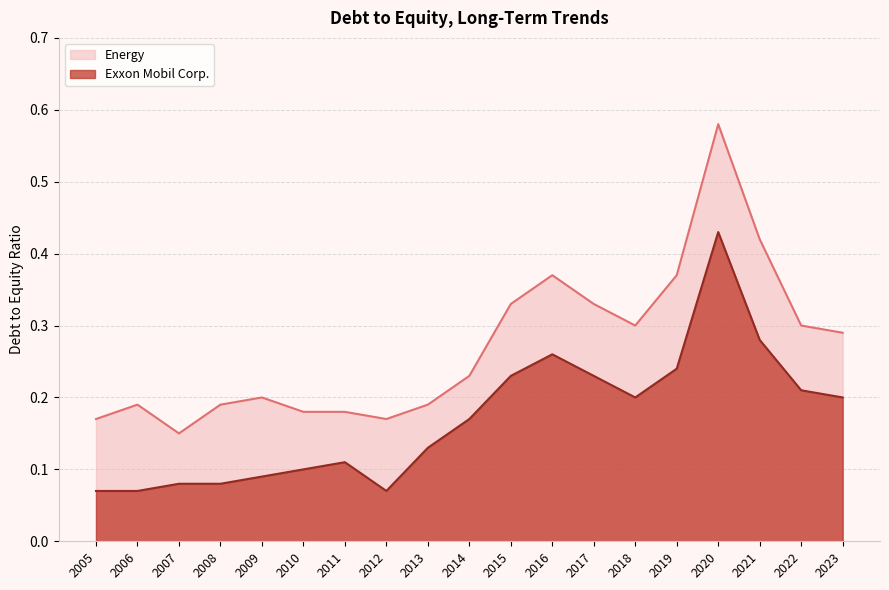

Does the chart display data point markers on the line(s)?

No